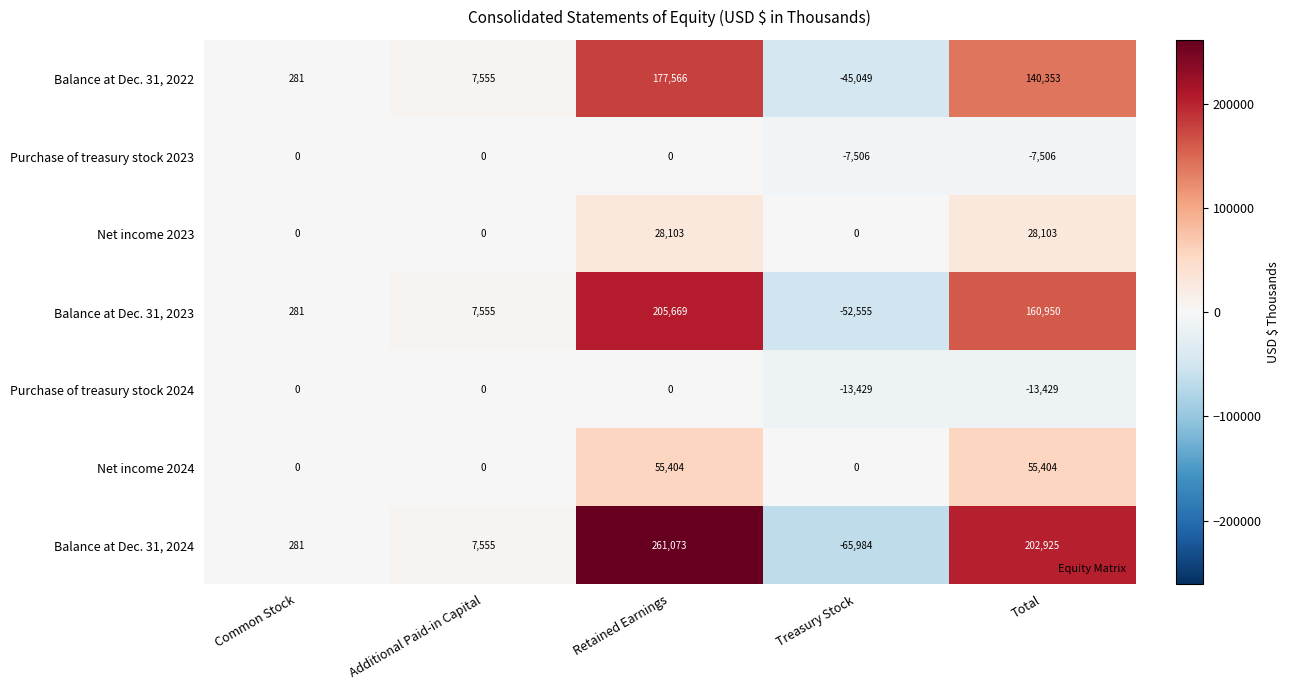

What is the difference between the highest and lowest values at Treasury Stock?

65984